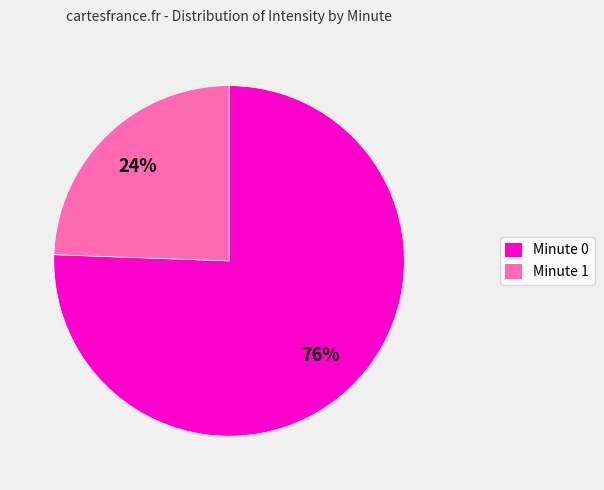

Is there a majority slice in this chart?

Yes